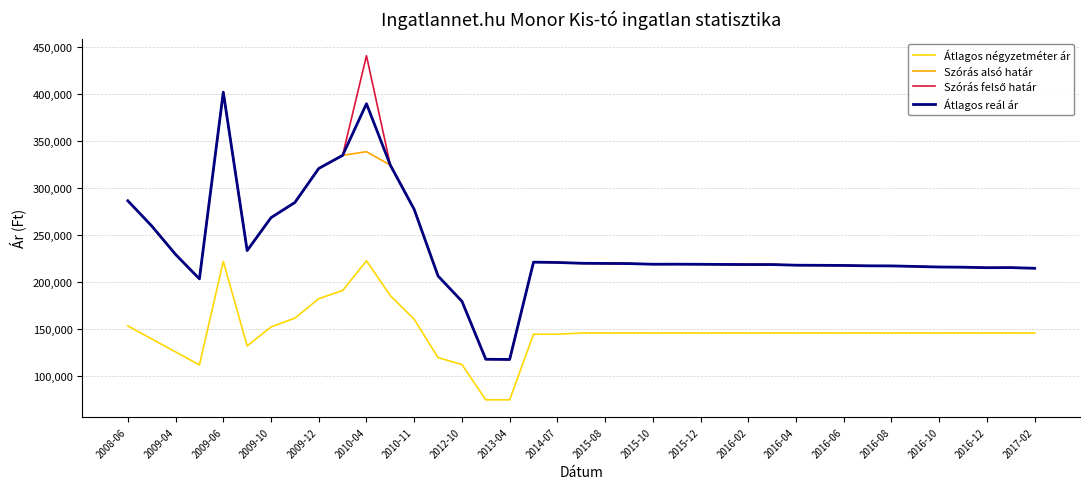

What is the maximum value for Átlagos reál ár?

401734